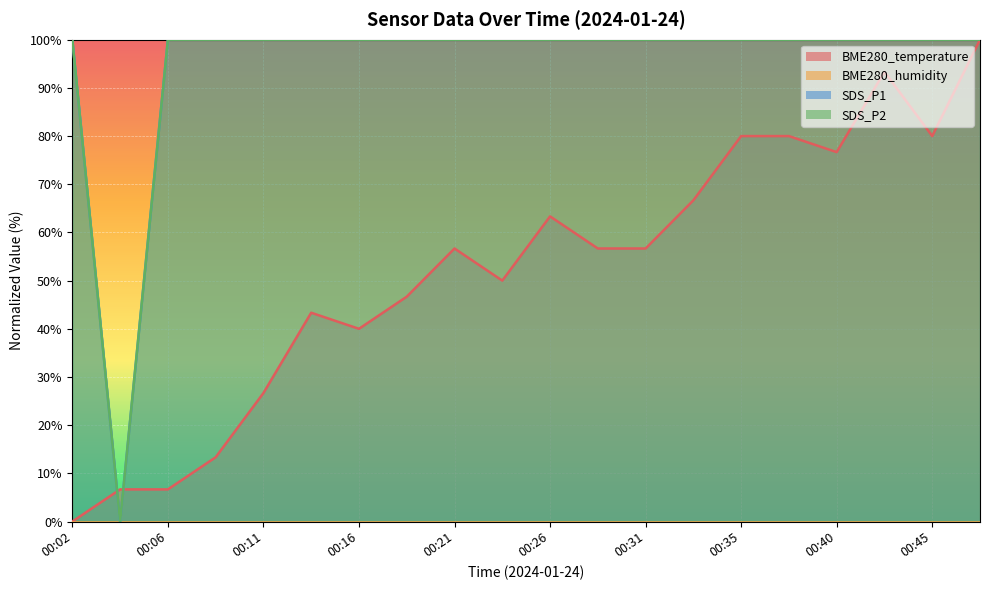

What is the total value across all series at 00:02?

200.0